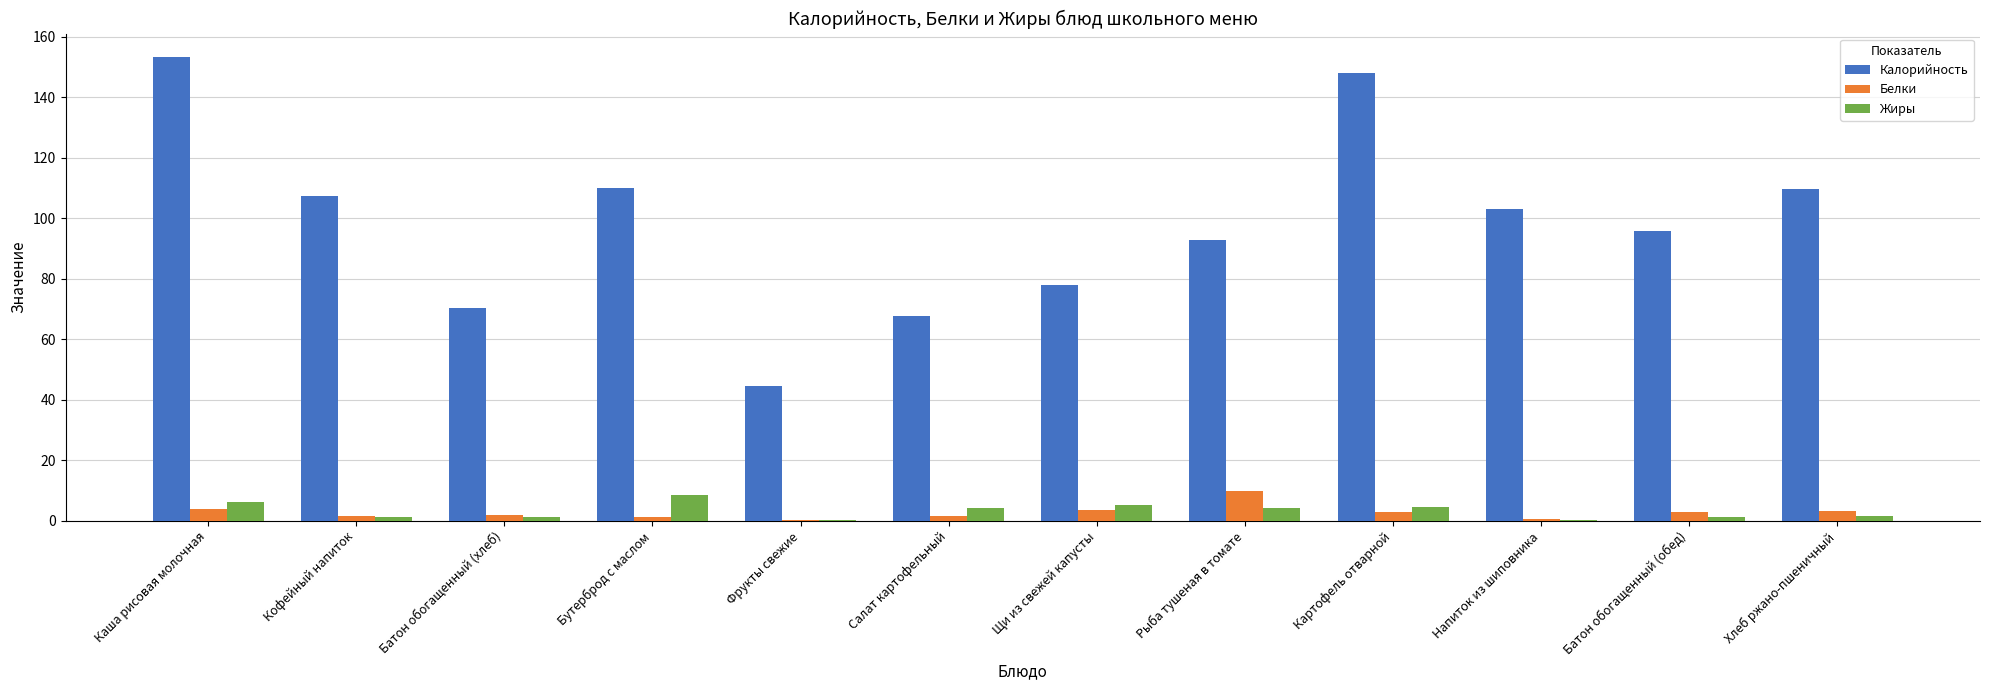

What is the sum of all Жиры values?

38.9